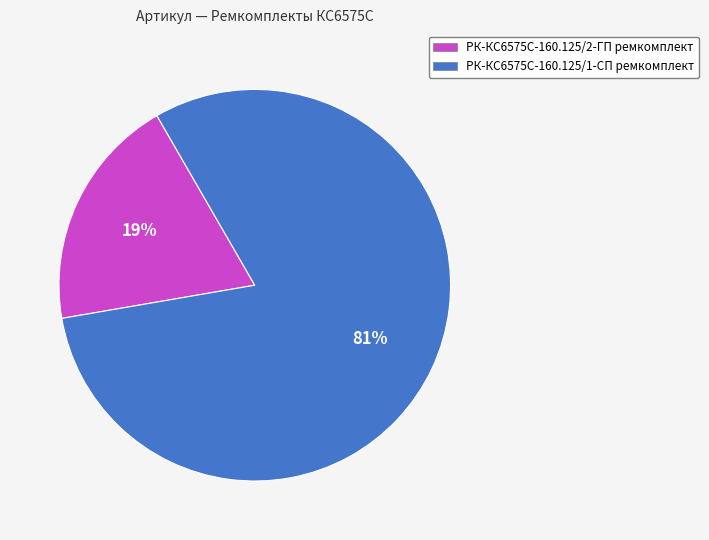

Is the sum of РК-КС6575С-160.125/1-СП ремкомплект and РК-КС6575С-160.125/2-ГП ремкомплект greater than half?

Yes